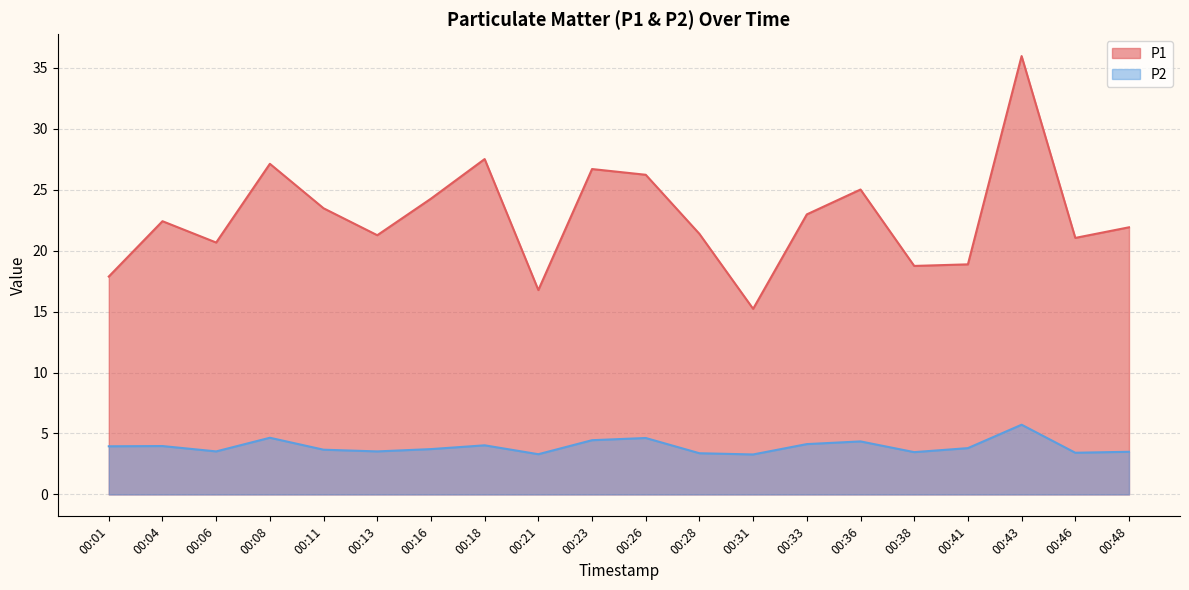

How many data points in P1 are above 22?

10